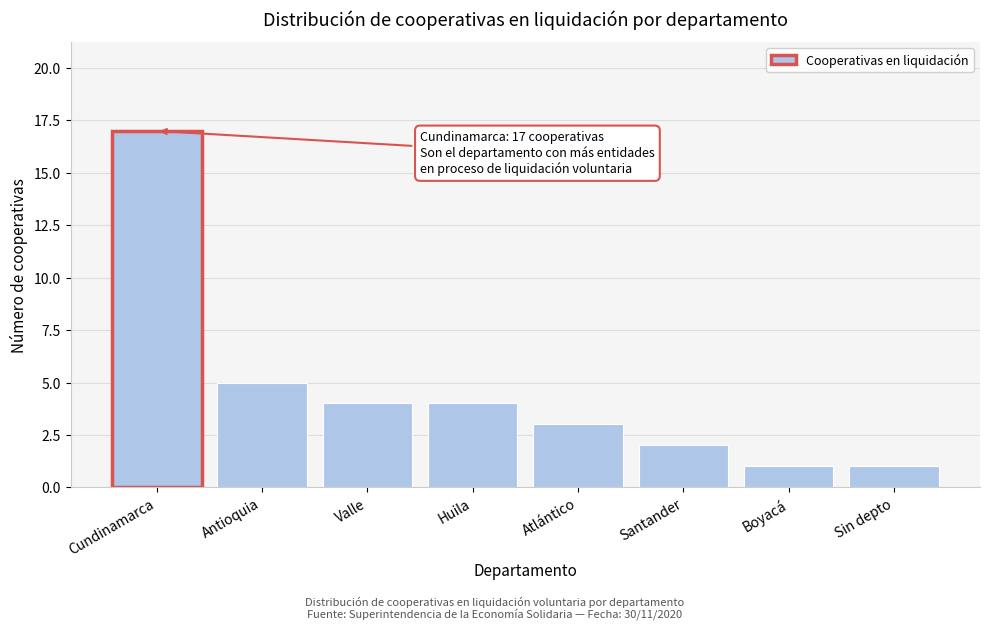

Reading left to right, transcribe all the data shown in this chart.

17	5	4	4	3	2	1	1